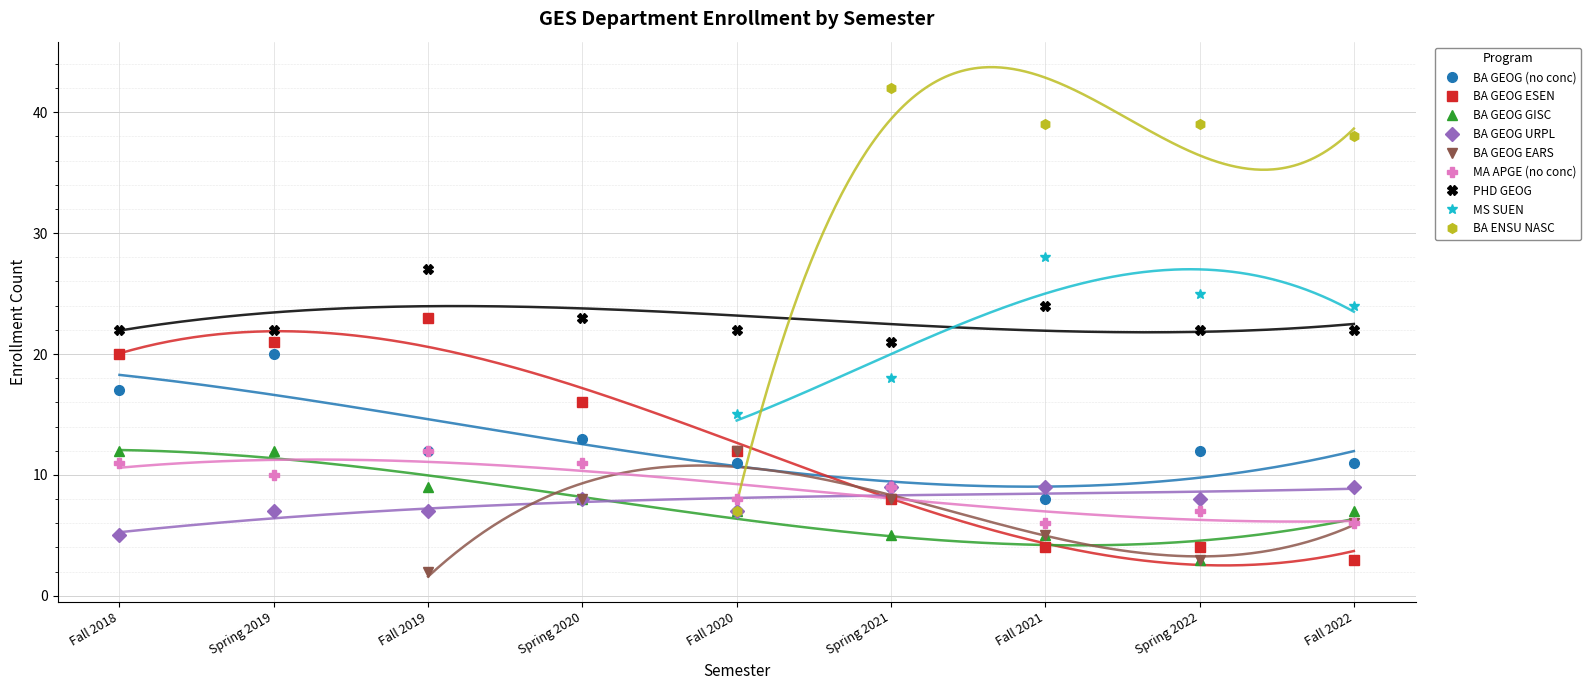

At which category is the sum across all series the highest?

Spring 2019